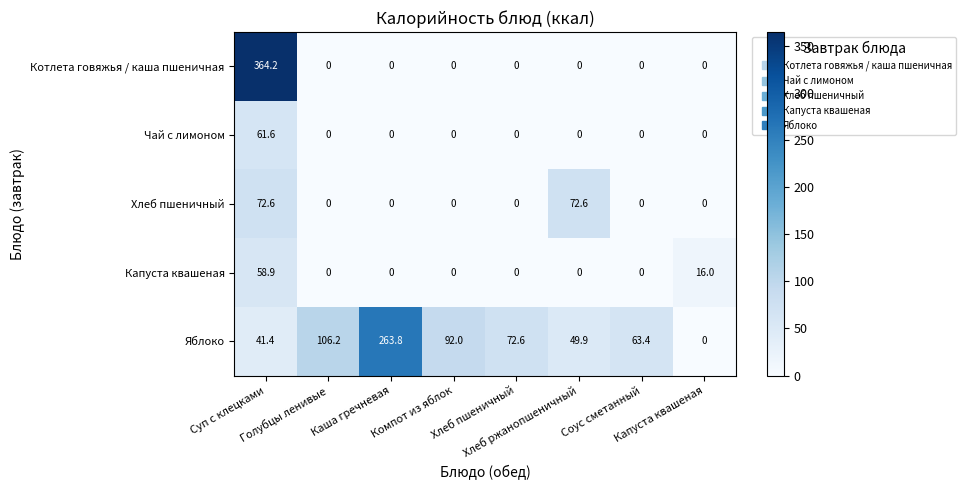

At how many categories does at least one series exceed 238?

2